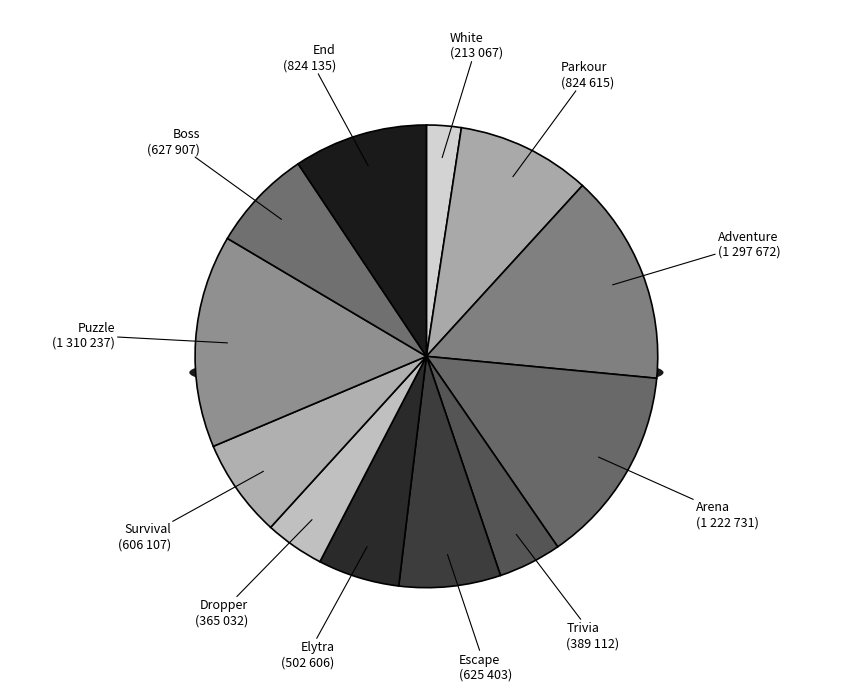

Does Adventure account for over 50% of the chart?

No